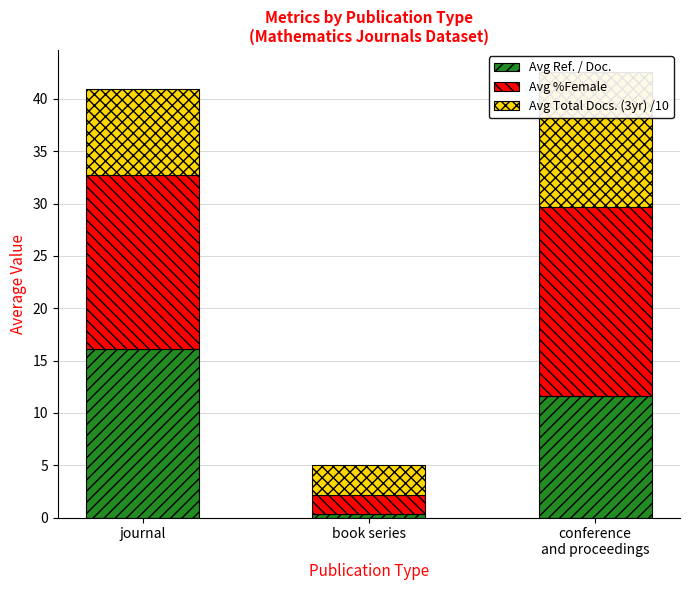

At how many categories does at least one series exceed 12?

2